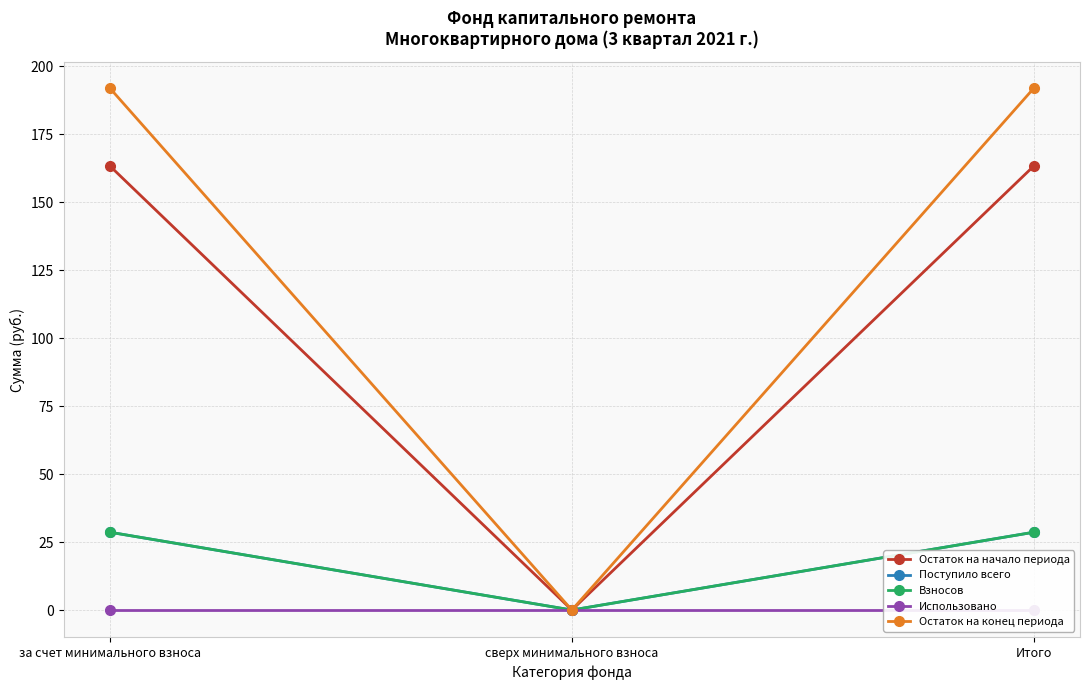

List the series in order of their peak value, lowest first.

Использовано, Поступило всего, Взносов, Остаток на начало периода, Остаток на конец периода